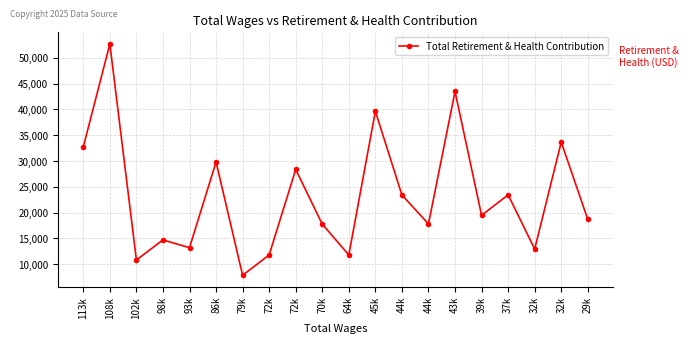

How many values are below 19483?

10